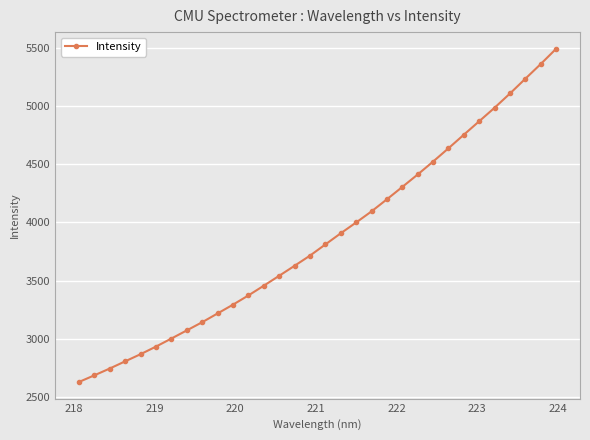

How many categories are shown in the chart?

32